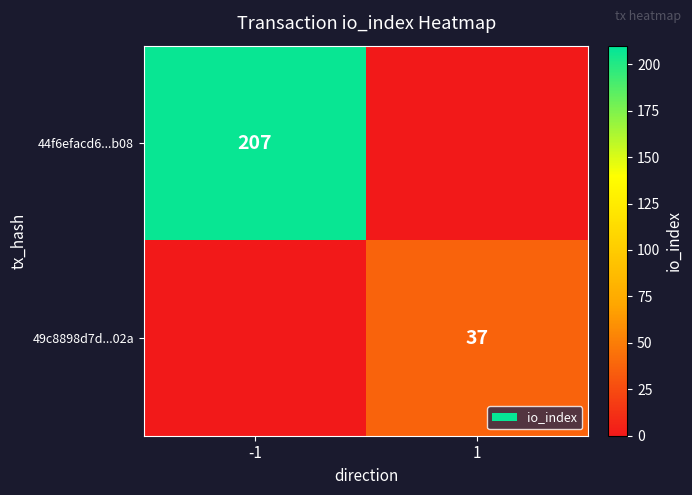

The 49c8898d7d...02a series shows 37 at 1. True or false?

True